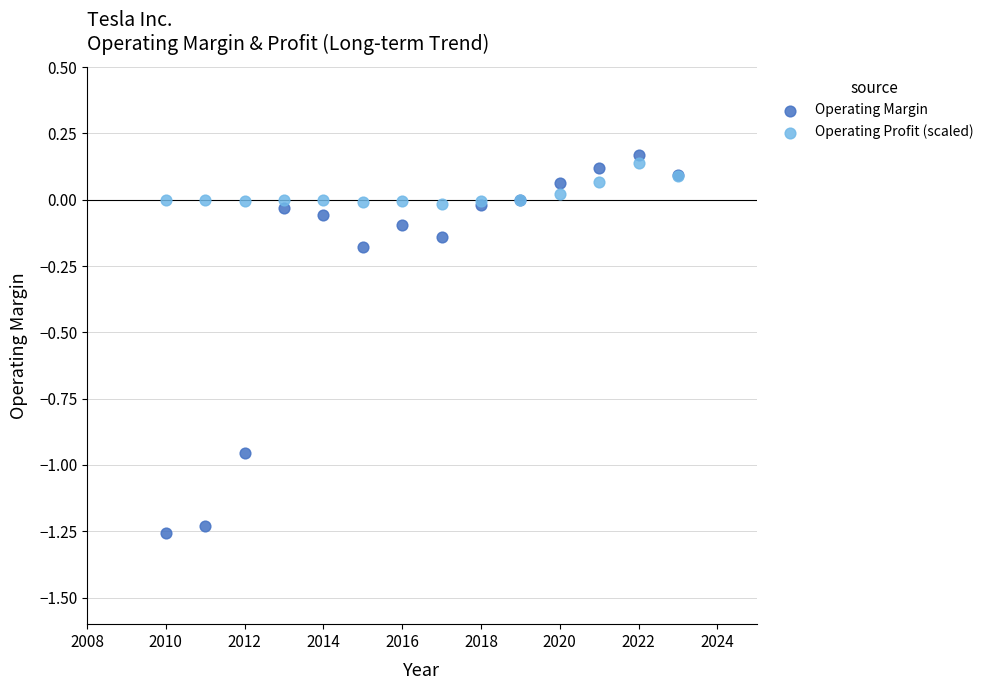

Which series has the widest spread of Y values?

Operating Margin